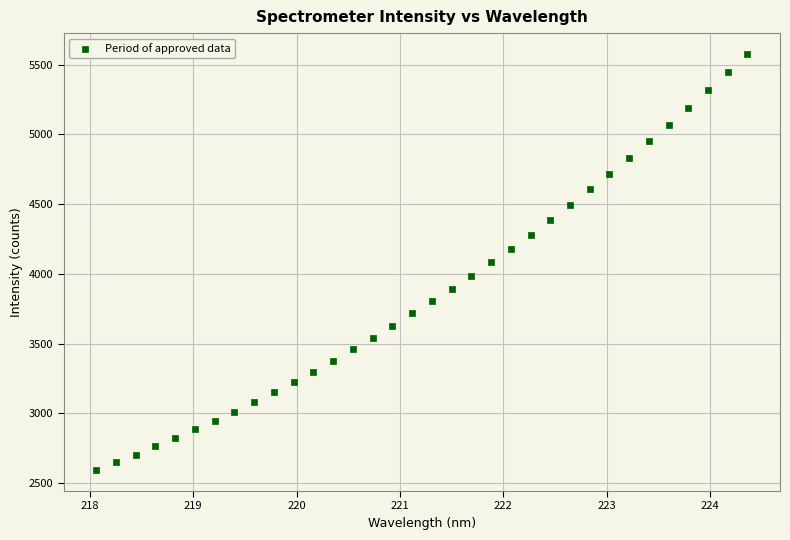

What is the range of X values (max minus min)?

6.3